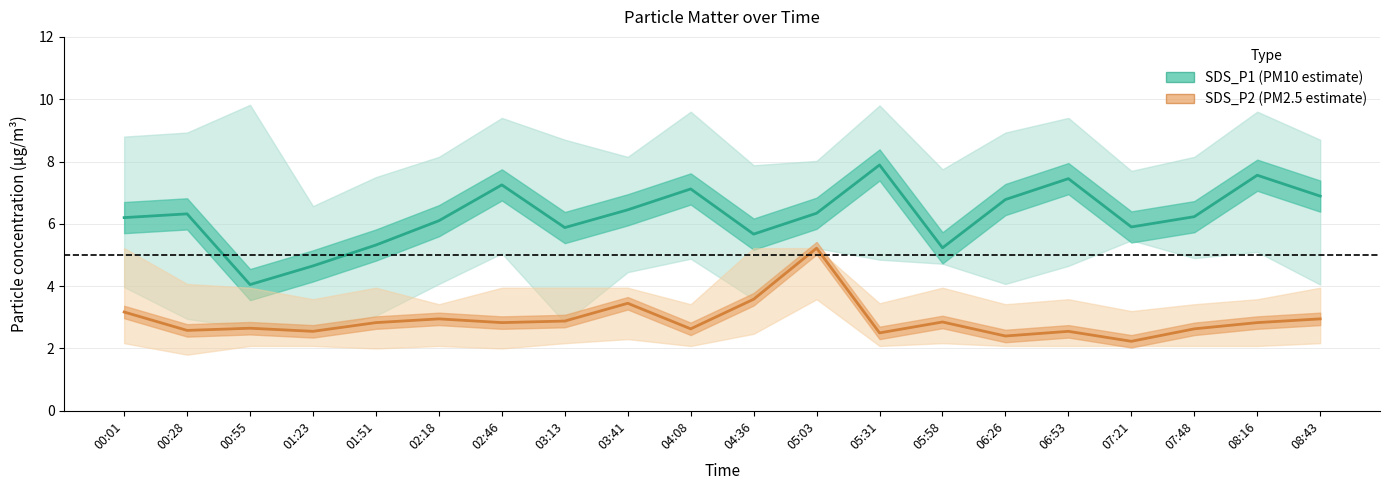

Reading left to right, what are all the values shown in this chart?

SDS_P1 mean: 6.2	6.3	4.0	4.7	5.3	6.1	7.2	5.9	6.5	7.1	5.7	6.3	7.9	5.2	6.8	7.5	5.9	6.2	7.6	6.9
SDS_P2 mean: 3.2	2.6	2.6	2.5	2.8	3.0	2.8	2.9	3.5	2.6	3.6	5.2	2.5	2.9	2.4	2.5	2.2	2.6	2.8	3.0